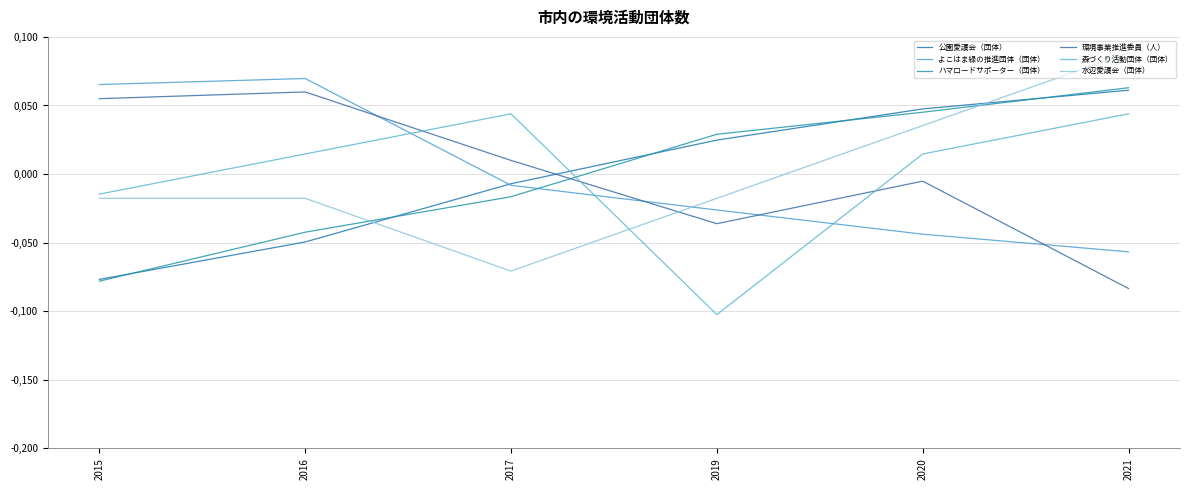

Does the chart have visible grid lines?

Yes